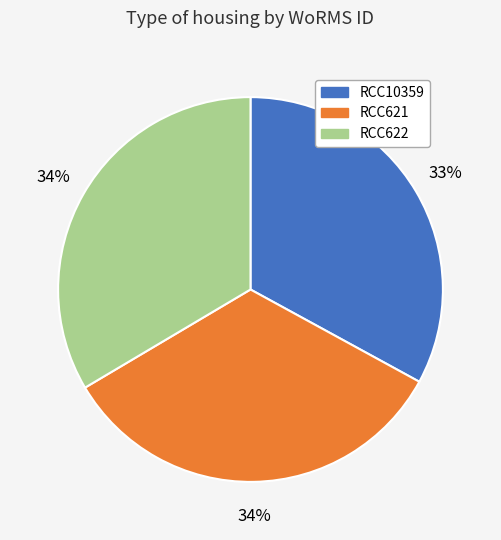

True or false: RCC10359 accounts for 33% of the total.

True